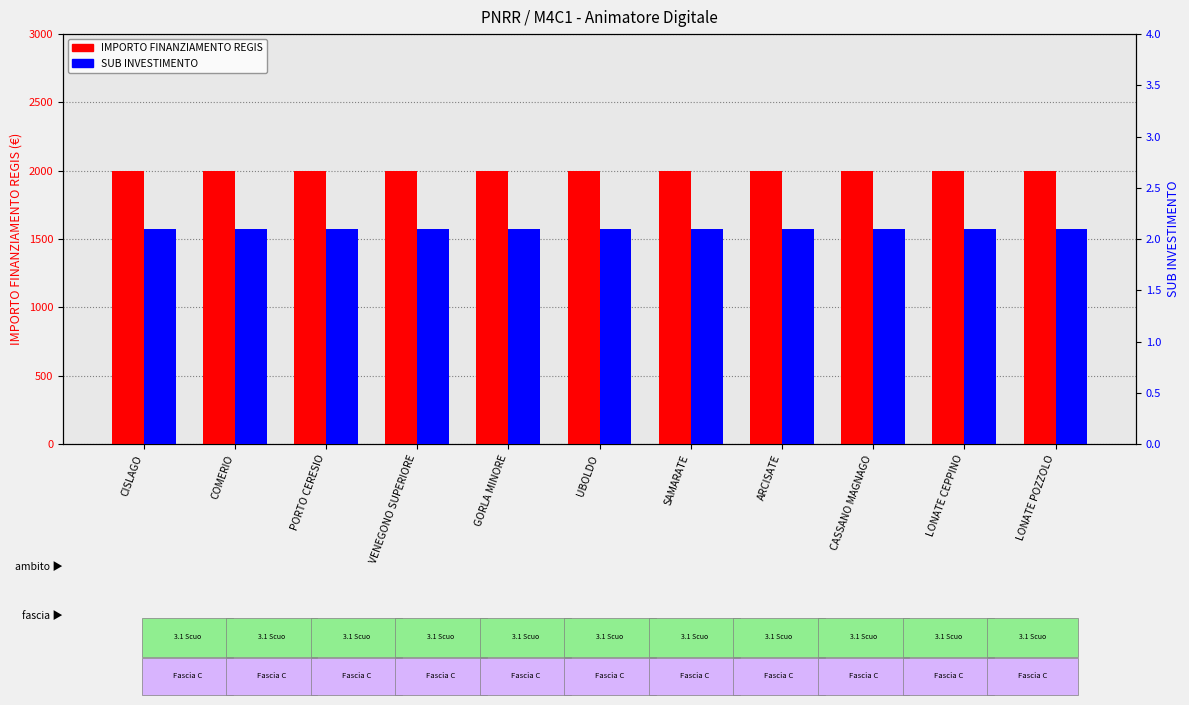

The IMPORTO FINANZIAMENTO REGIS series shows 2870.4 at GORLA MINORE. True or false?

False